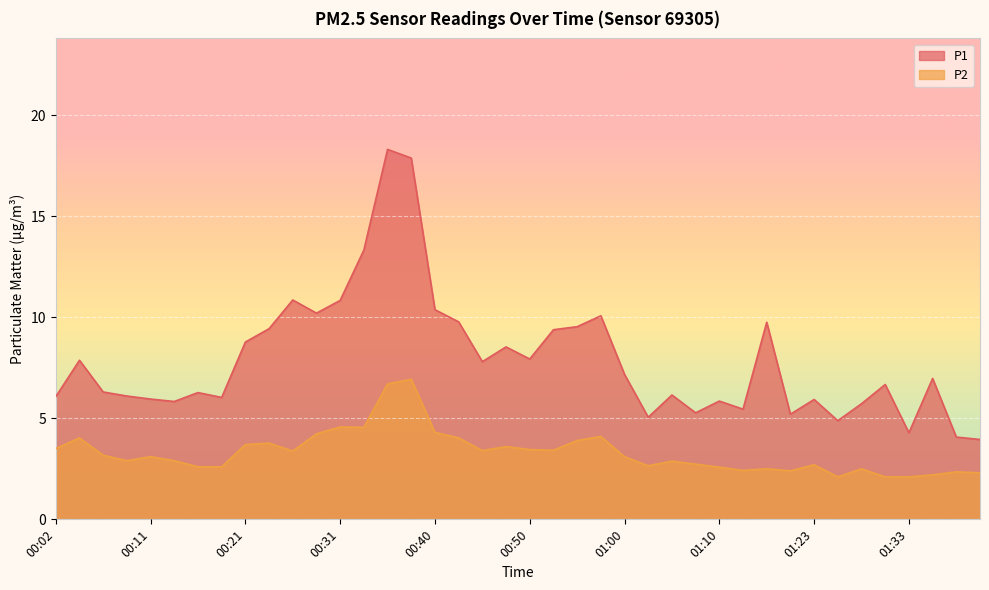

Which category has the highest value across all series?

00:36